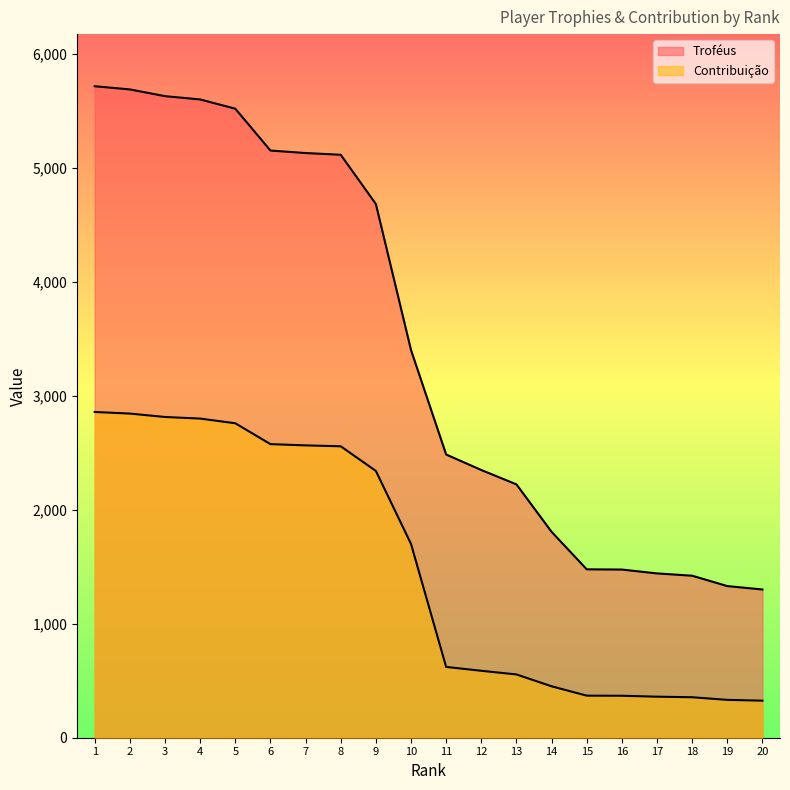

What is the value of the Troféus point at the 17th from the left?

1441